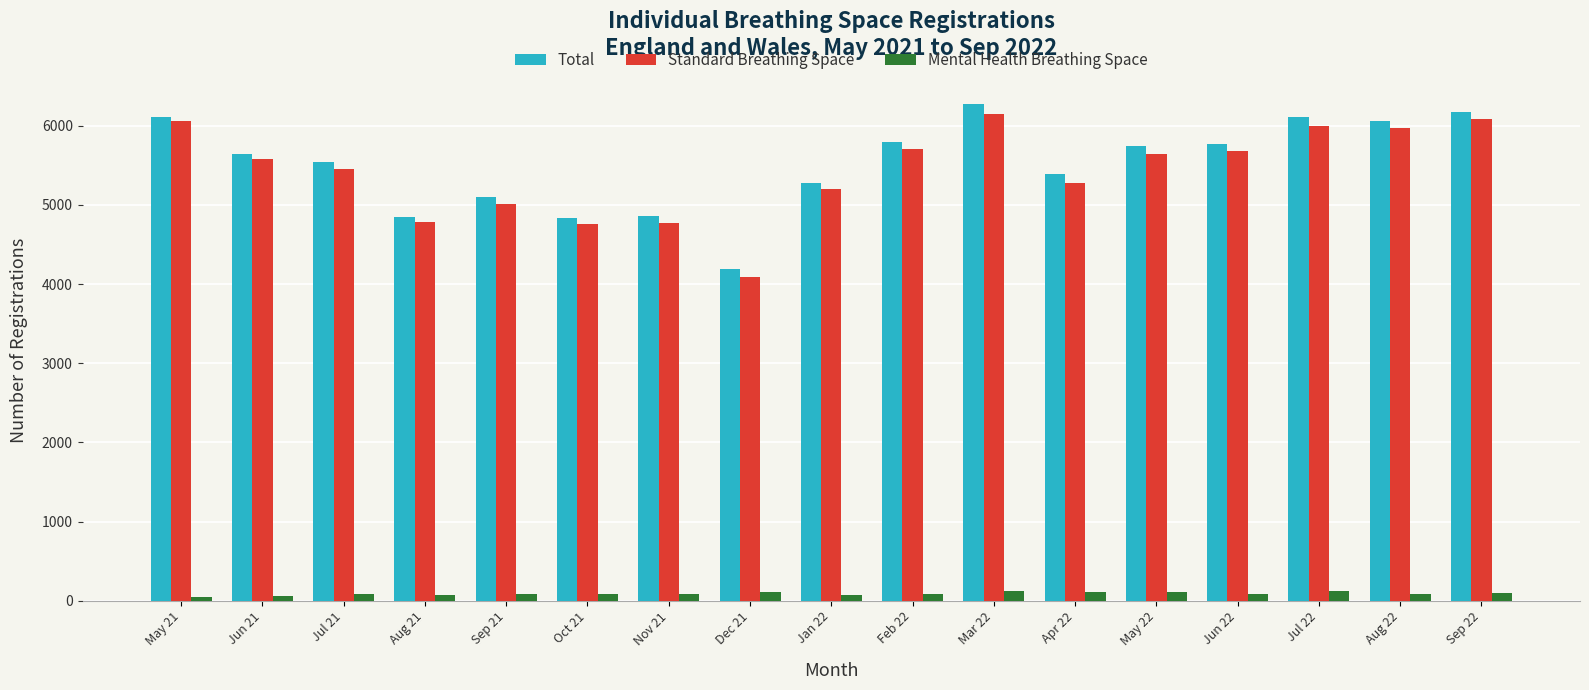

Does the chart contain stacked bars?

No